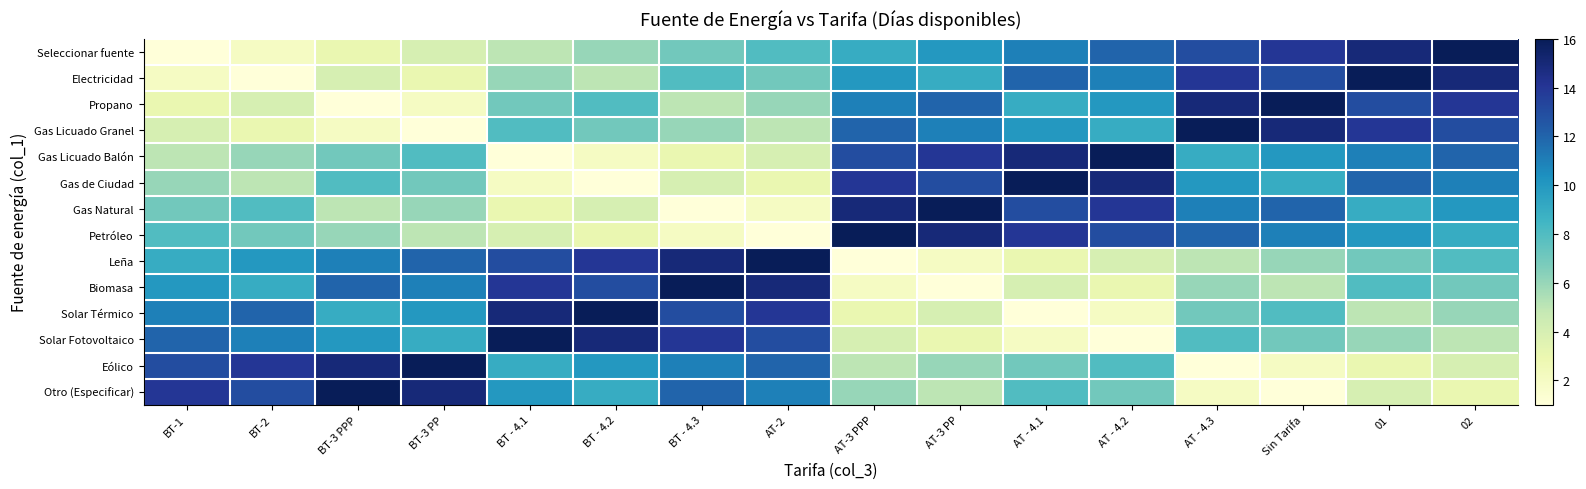

What is the spread (max minus min) of values at BT-3 PP?

15